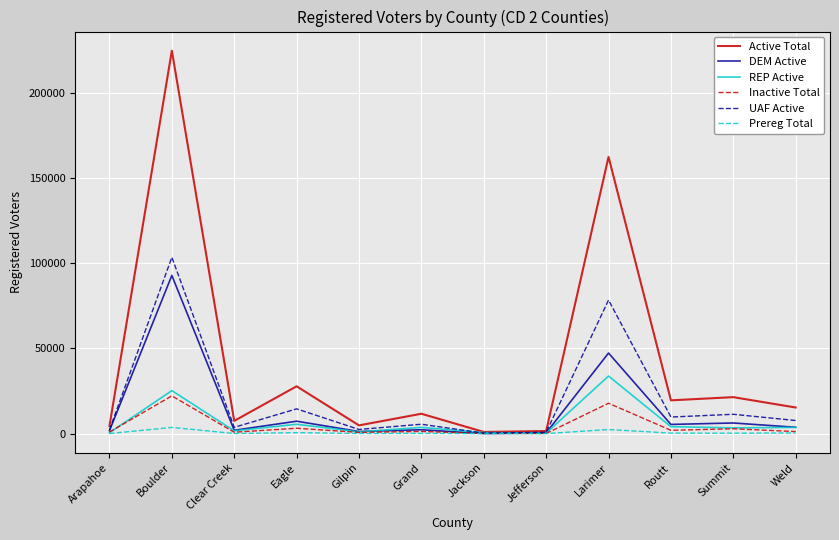

Is this an area chart (filled region under the line)?

No